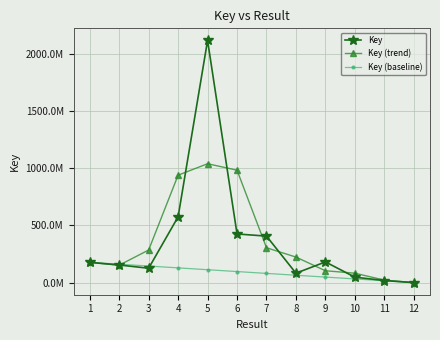

Is this an area chart (filled region under the line)?

No